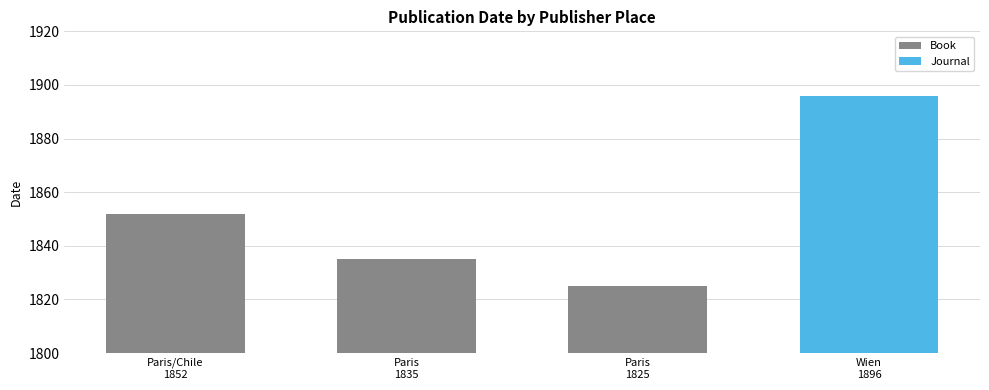

What is the sum of all values?

7408